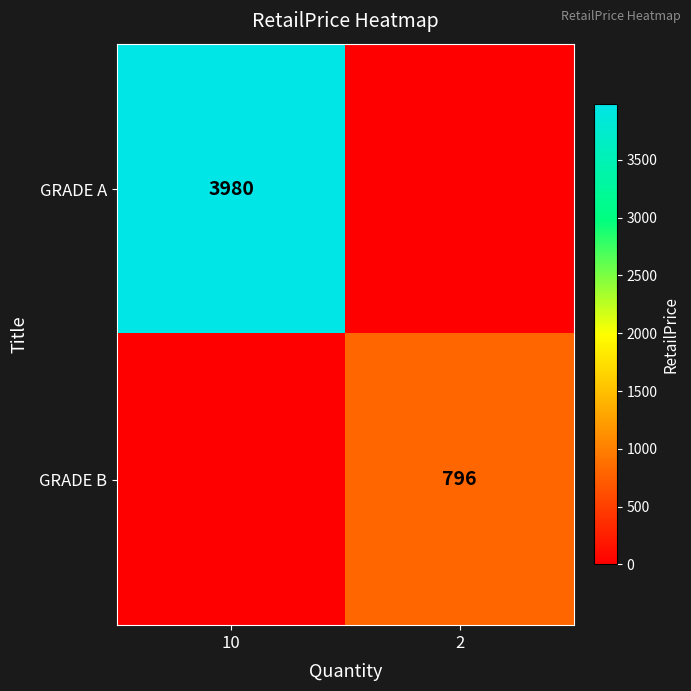

Is it true that GRADE B equals 796 at 2?

True